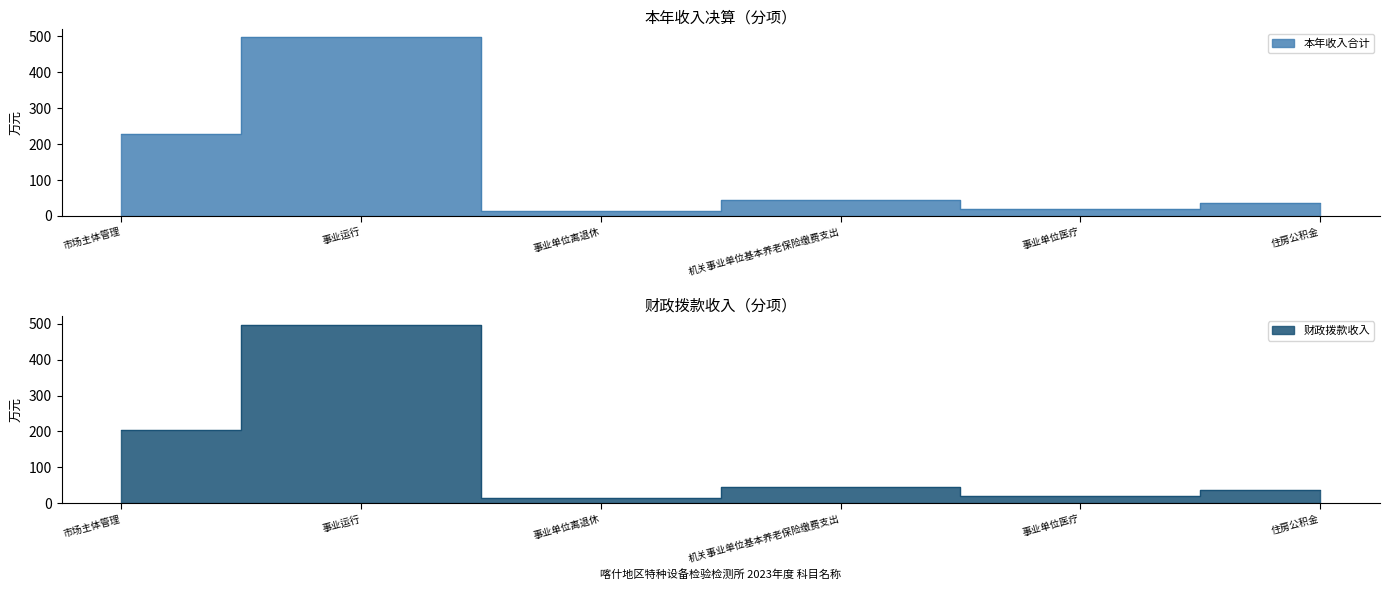

True or false: 其他收入 and 事业收入 cross at least once.

False